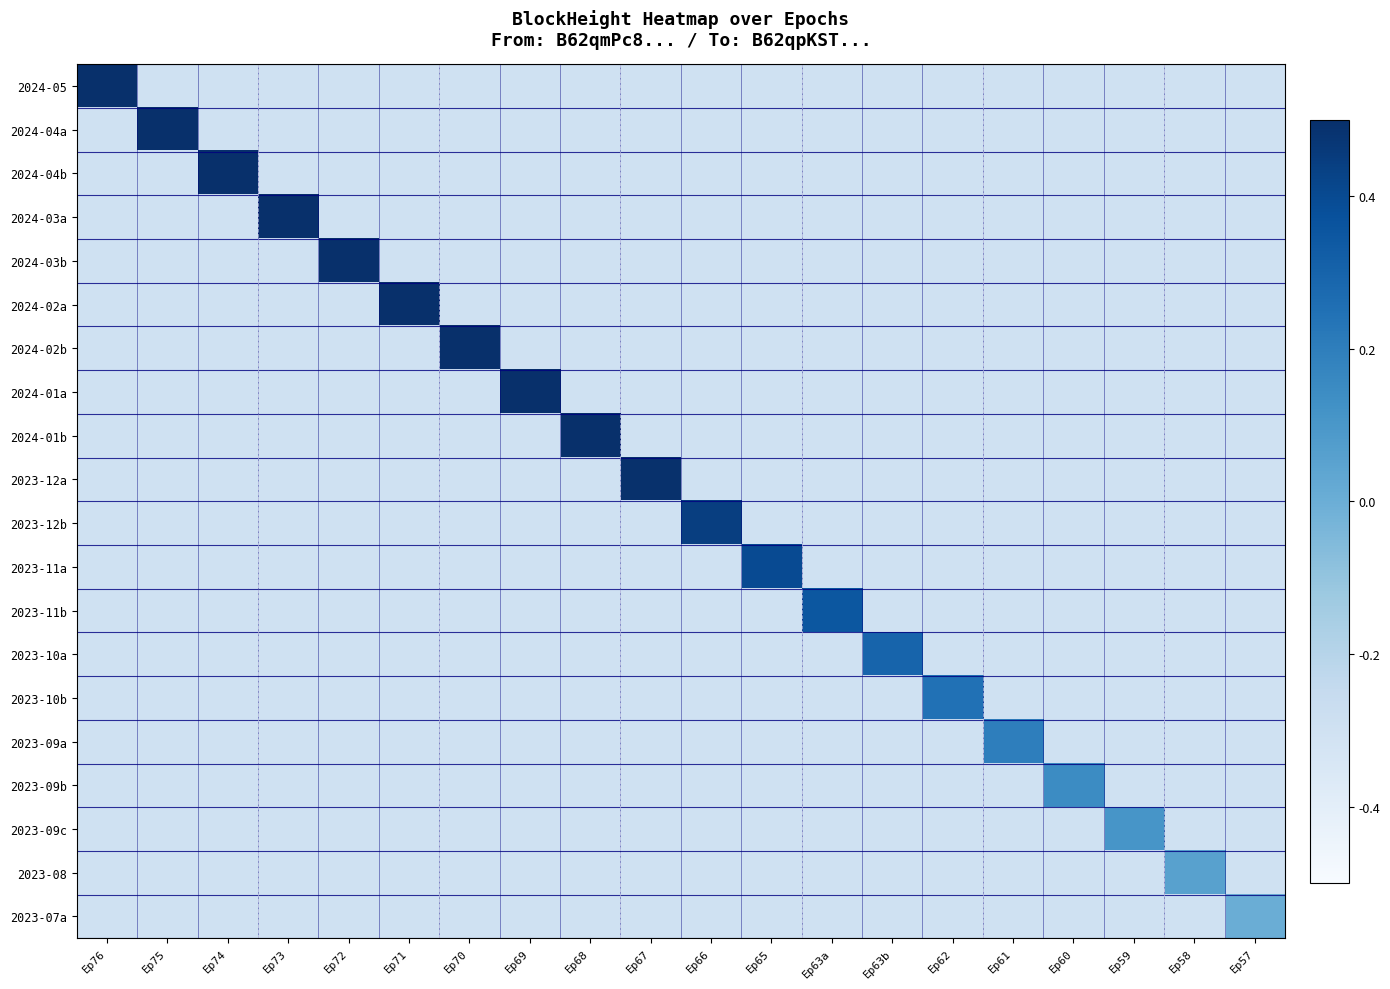

What is the maximum value shown in the chart?

0.9